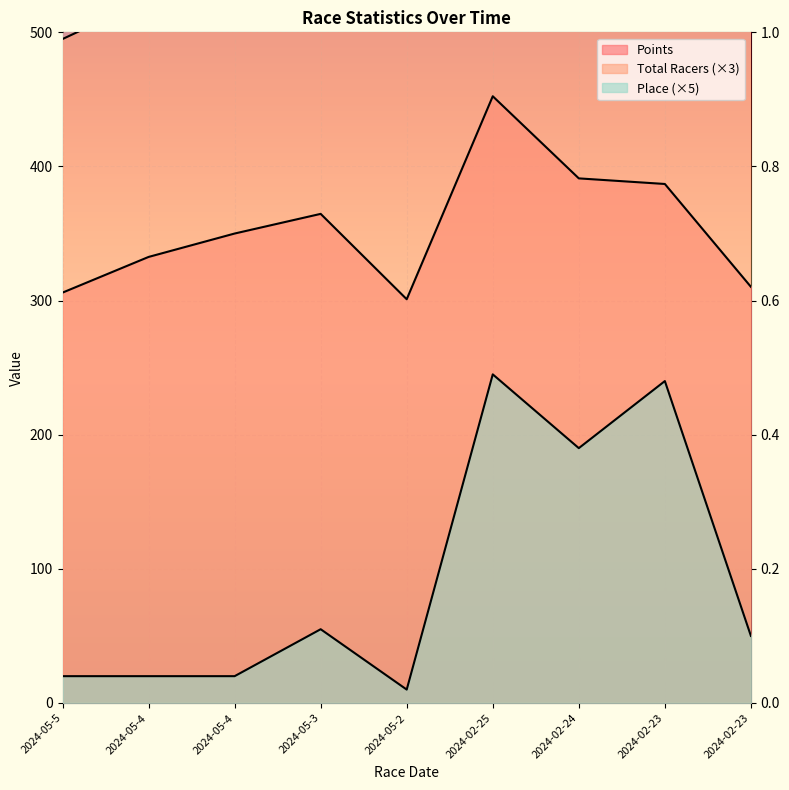

How many categories are shown in the chart?

9